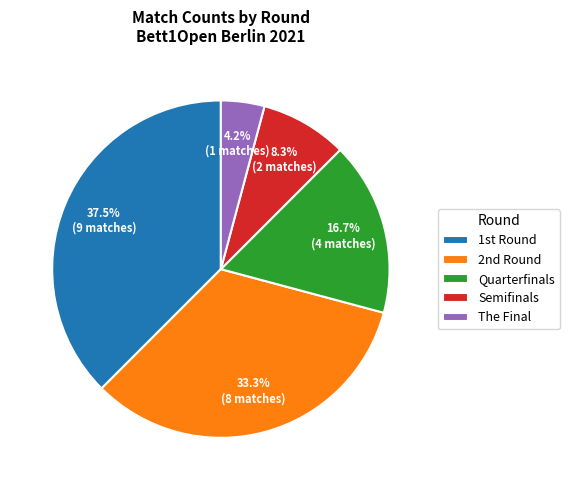

Which slice is the largest?

1st Round